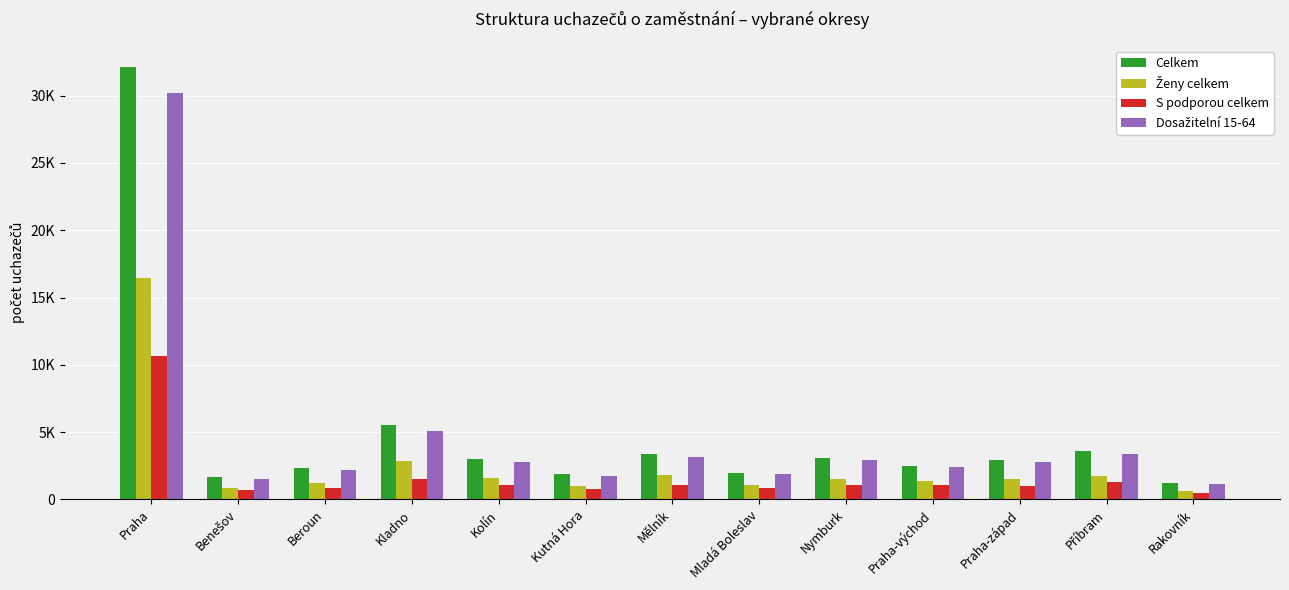

Rank the categories by Celkem value from highest to lowest.

Praha, Kladno, Příbram, Mělník, Nymburk, Kolín, Praha-západ, Praha-východ, Beroun, Mladá Boleslav, Kutná Hora, Benešov, Rakovník